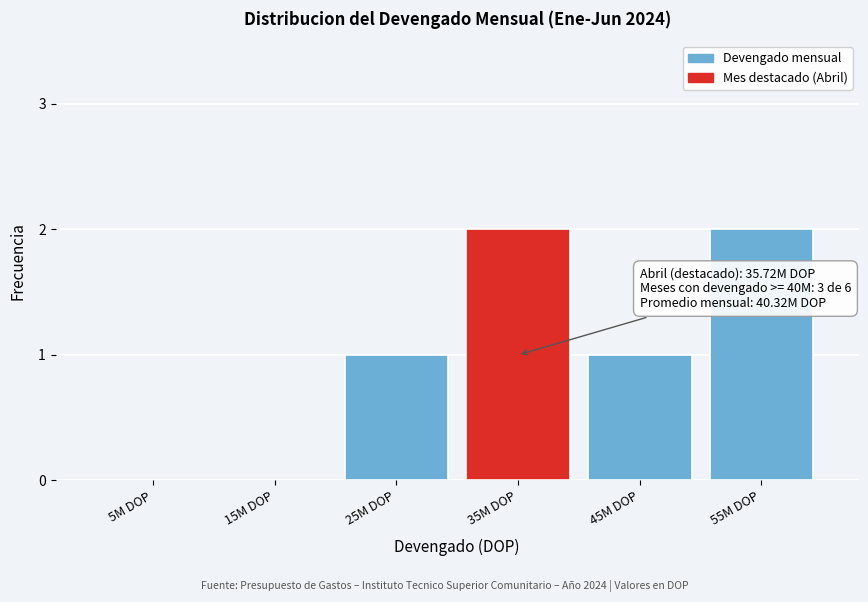

Reading left to right, extract all data points from this chart.

5M DOP=0	15M DOP=0	25M DOP=1	35M DOP=2	45M DOP=1	55M DOP=2